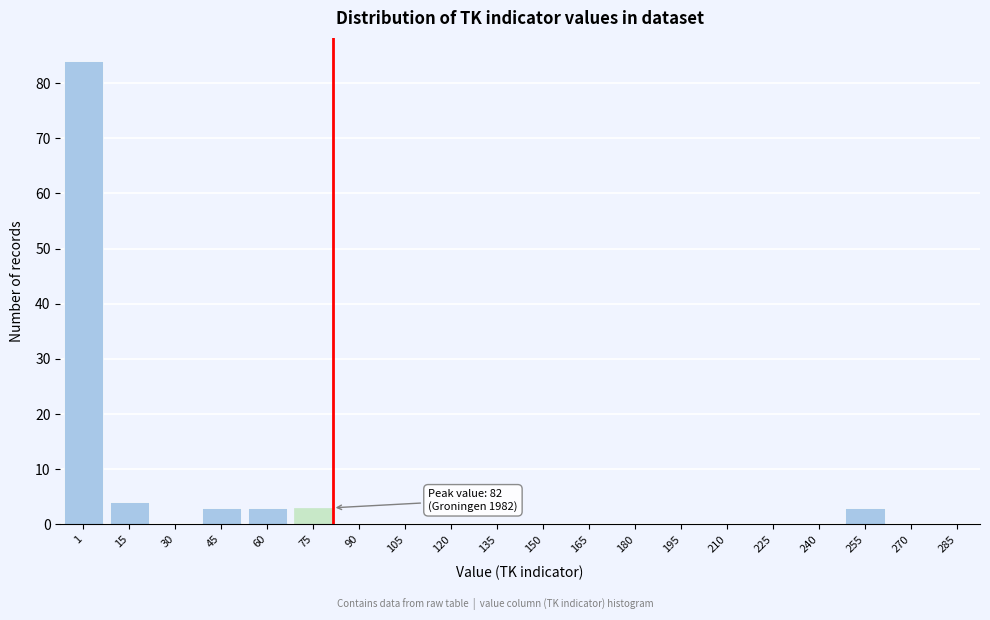

Reading left to right, transcribe all the data shown in this chart.

1=84	15=4	30=0	45=3	60=3	75=3	90=0	105=0	120=0	135=0	150=0	165=0	180=0	195=0	210=0	225=0	240=0	255=3	270=0	285=0